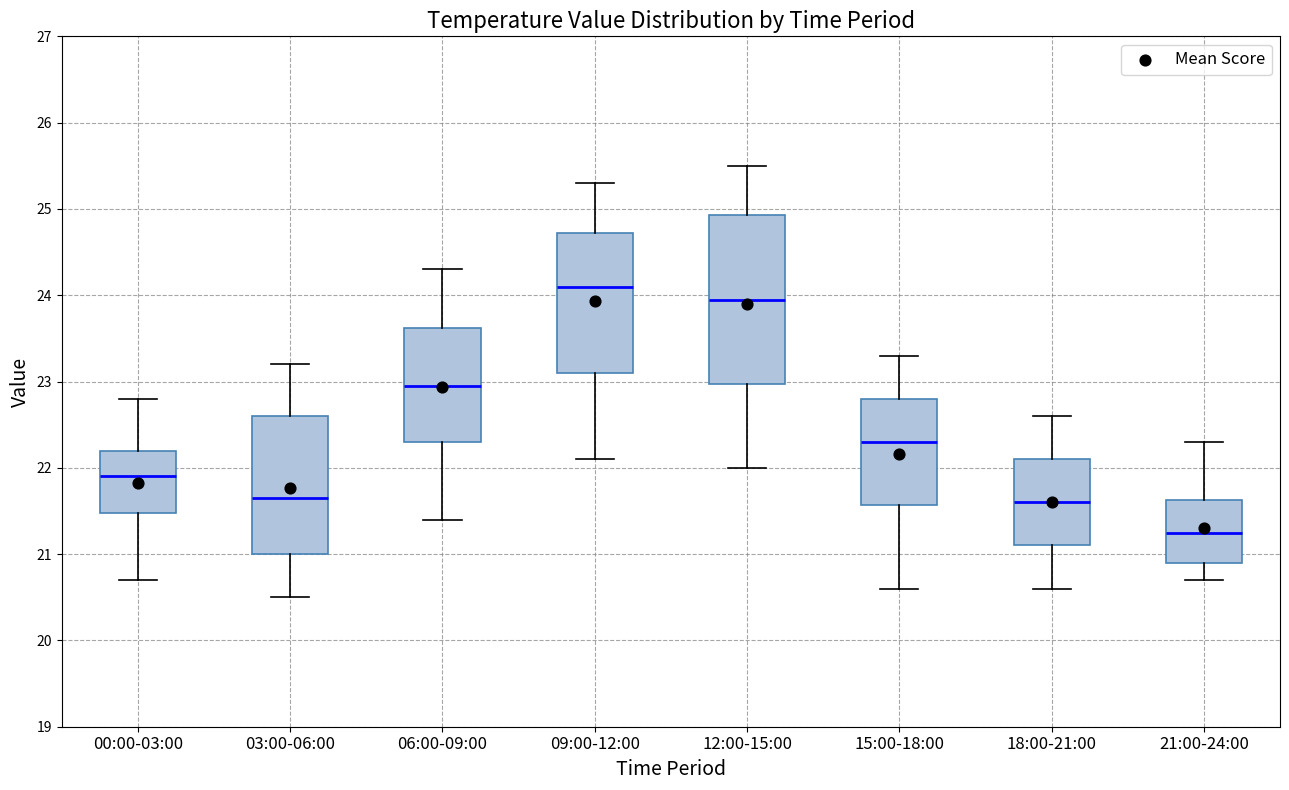

Which box has the lowest median line?

21:00-24:00